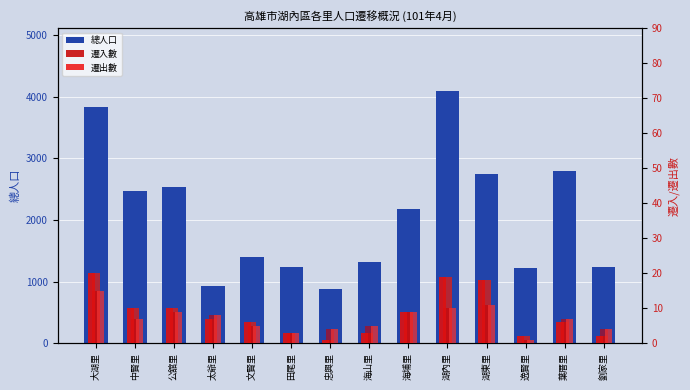

At which label does 遷入數 reach its peak?

大湖里